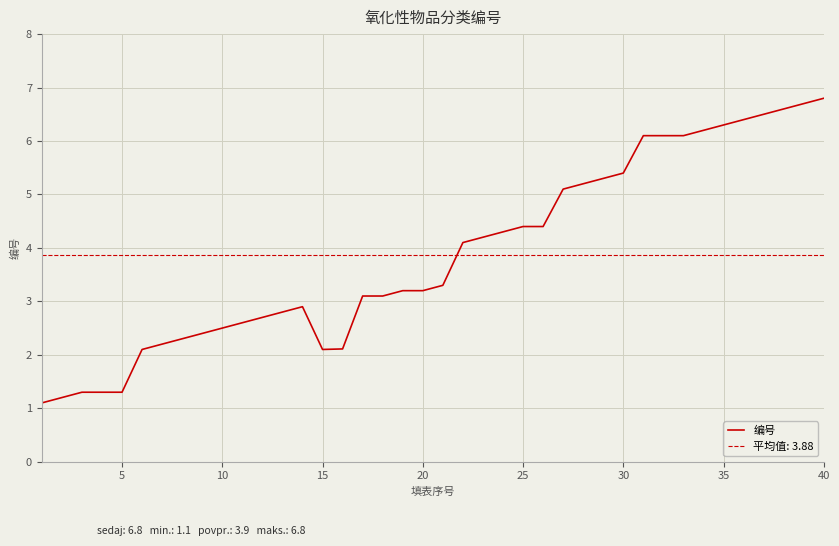

How many interior local peaks (higher than both neighbors) does the data have?

1